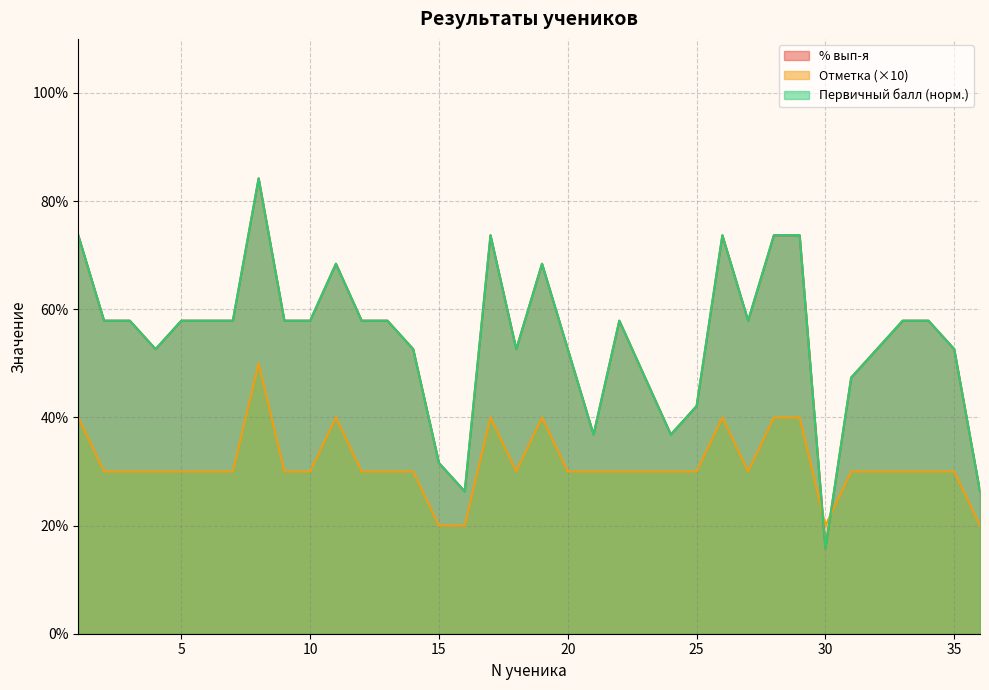

True or false: % вып-я and Отметка intersect in this chart.

True